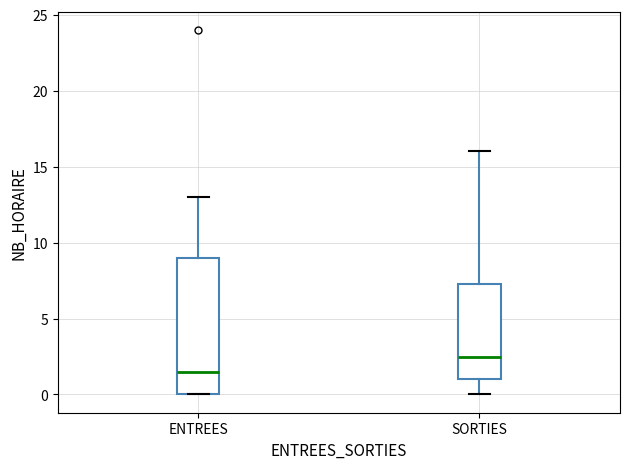

Reading left to right, transcribe this box plot: for each box, give where its median line is, the range the box spans, and where its two whiskers end, as read against the y-axis. The values are not printed on the chart, so give them approximately, as read against the axis.

ENTREES: median 1.5, box 0.0 to 9.0, whiskers 0.0 to 13.0
SORTIES: median 2.5, box 1.0 to 7.5, whiskers 0.0 to 16.0